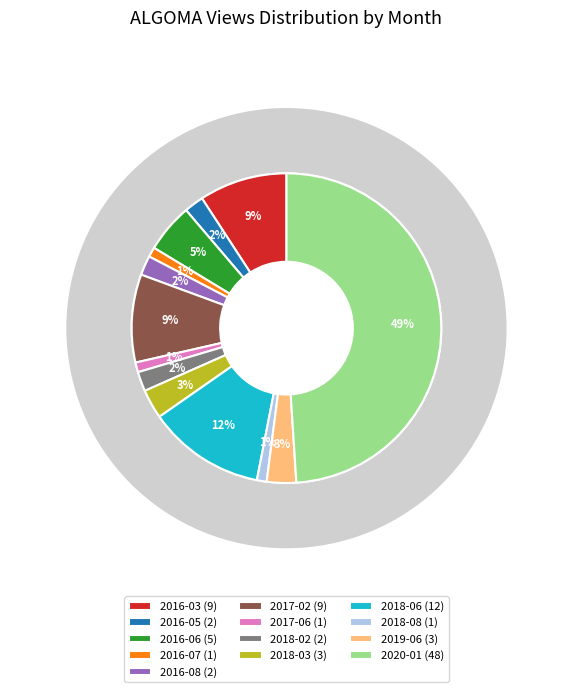

Rank the categories by value from lowest to highest.

2016-07, 2017-06, 2018-08, 2016-05, 2016-08, 2018-02, 2018-03, 2019-06, 2016-06, 2016-03, 2017-02, 2018-06, 2020-01